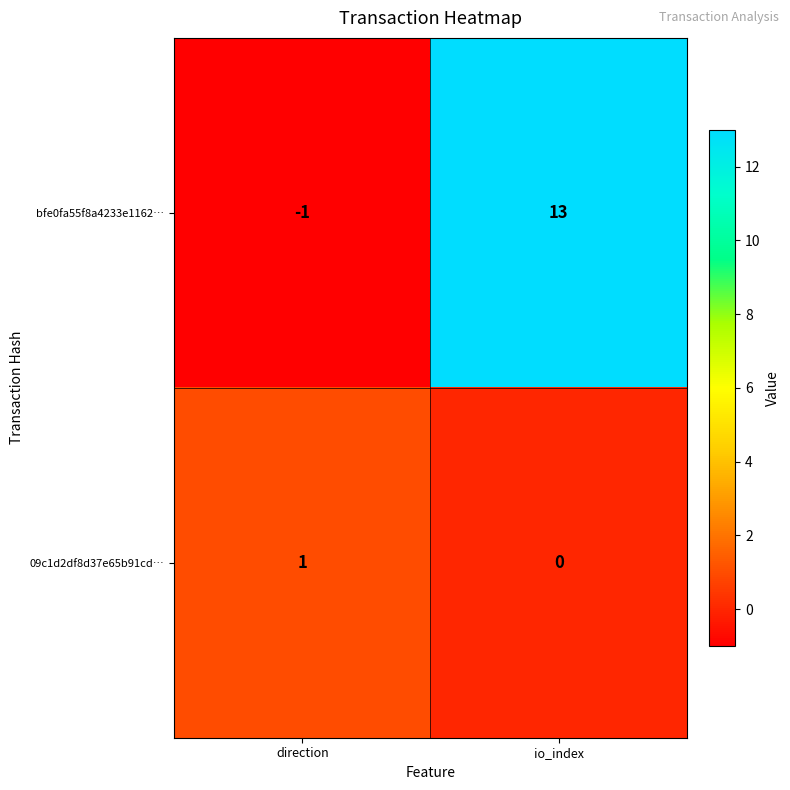

What is the difference between the highest and lowest values at io_index?

13